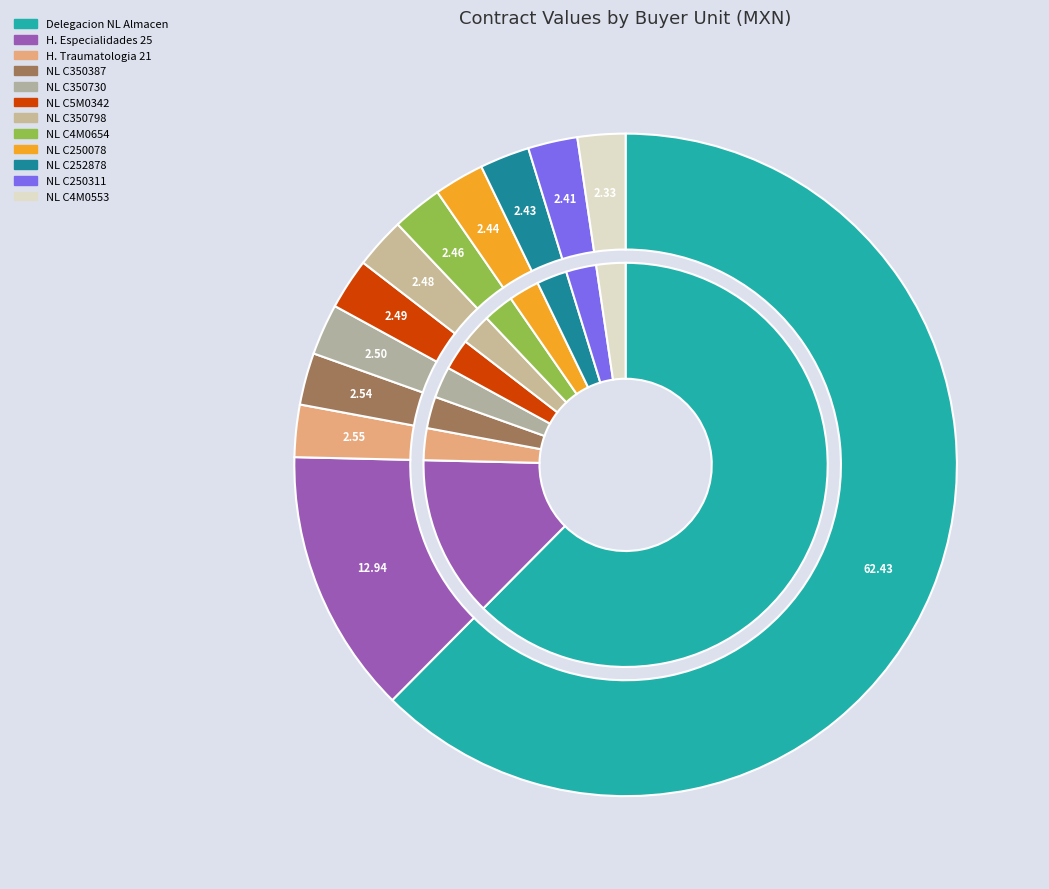

To the nearest percent, what is the difference between the Delegacion Nuevo Leon Almacen Delegacional and Delegacion Nuevo Leon C4M0553 slice percentages?

60%